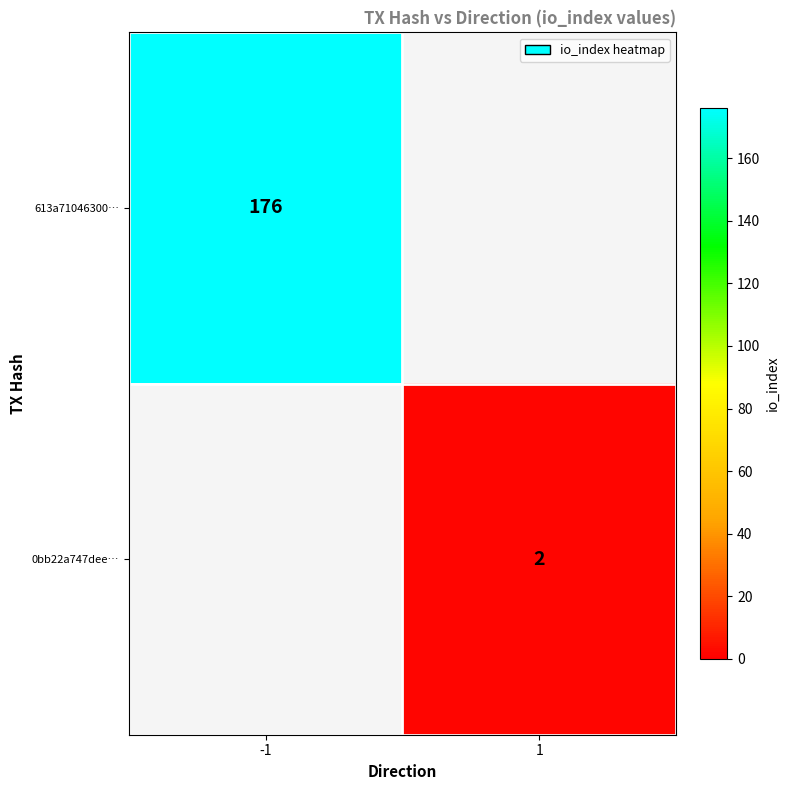

Is it true that 0bb22a747dee… equals 2 at 1?

True